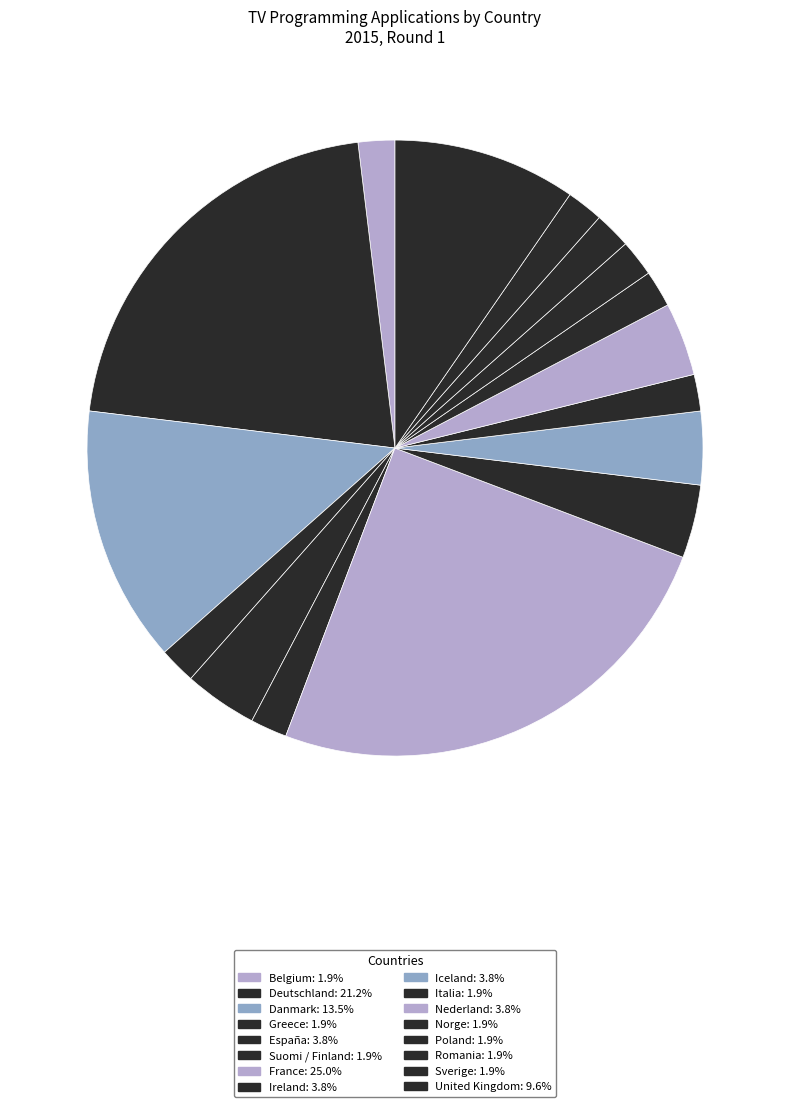

Count the number of slices in the pie.

16